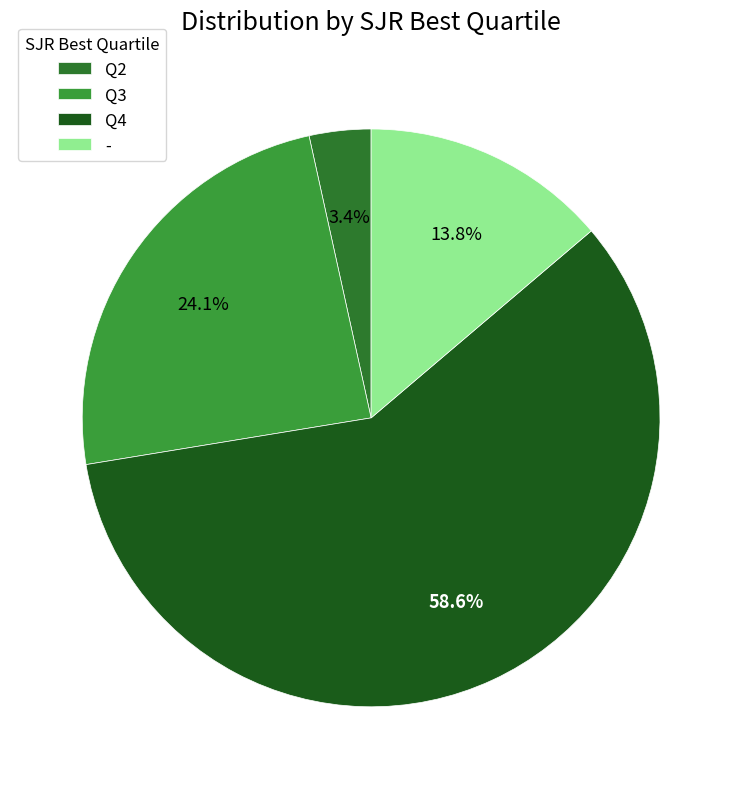

To the nearest percent, what is the difference between the largest and smallest slice percentages?

55%